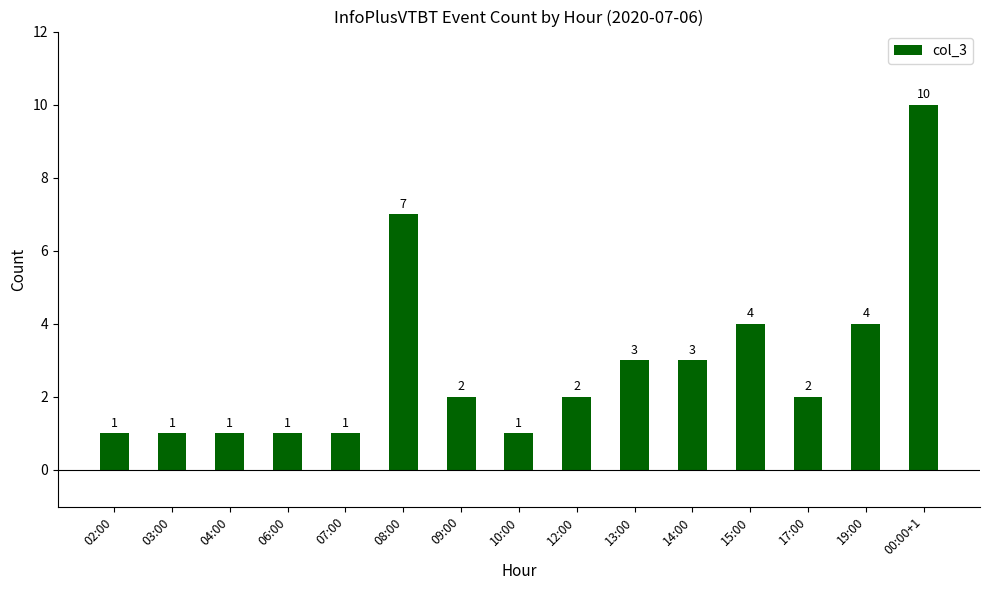

What is the sum of the values at 13:00 and 15:00?

7